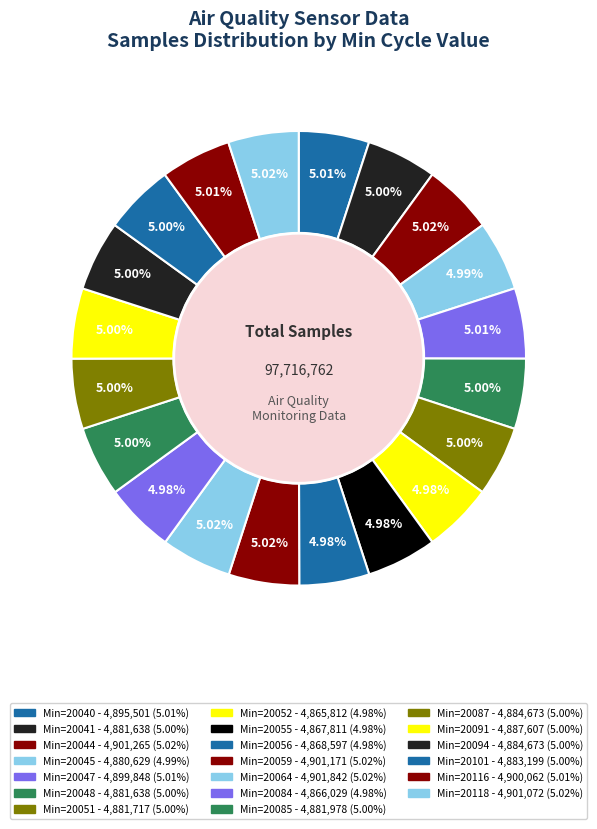

What is the smallest slice in the pie chart?

20052